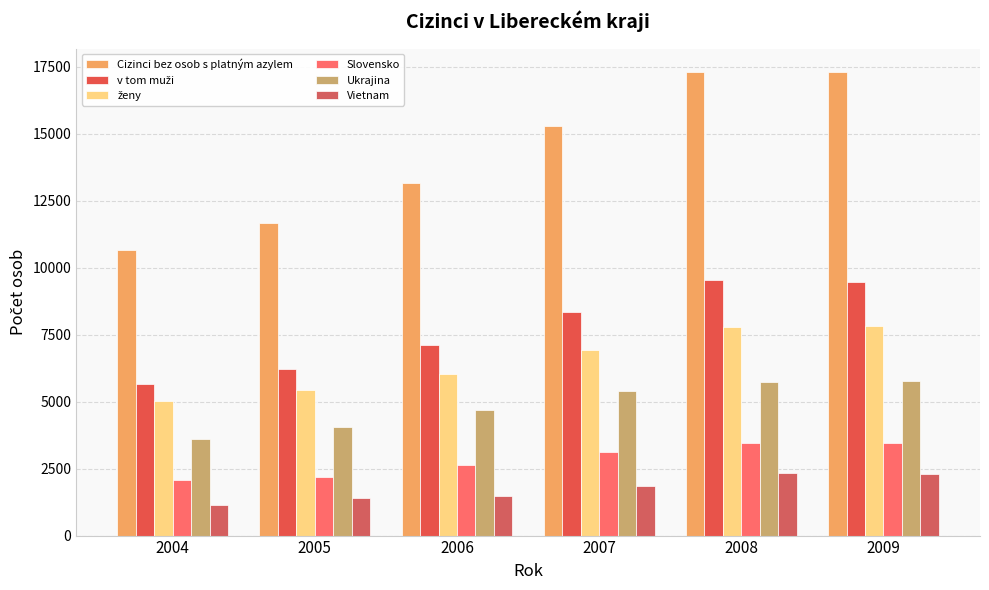

At 2004, list the series in order from smallest to largest.

Vietnam, Slovensko, Ukrajina, ženy, v tom muži, Cizinci bez osob s platným azylem